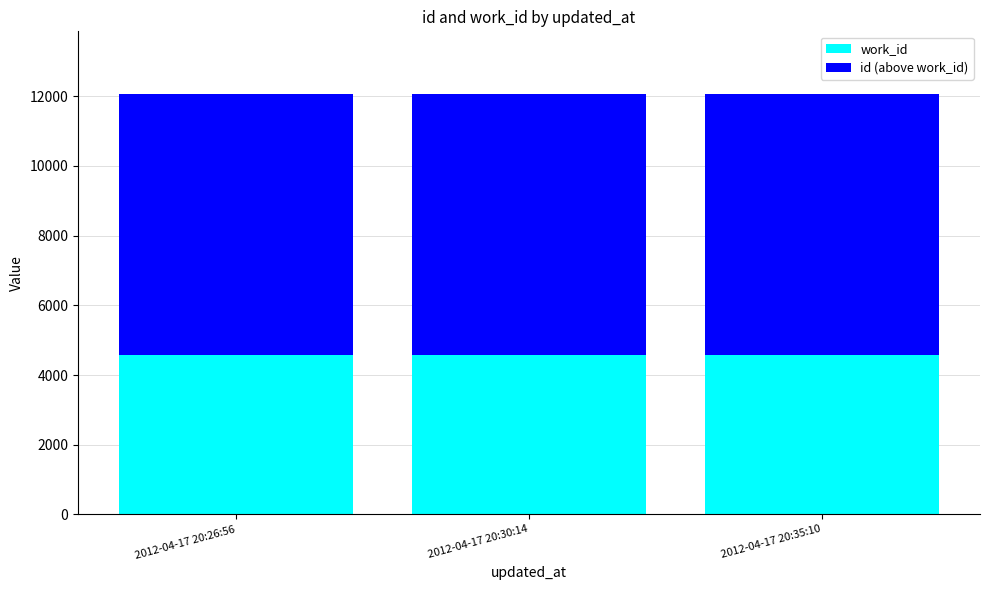

Reading left to right, what are the values for work_id?

4582	4582	4582